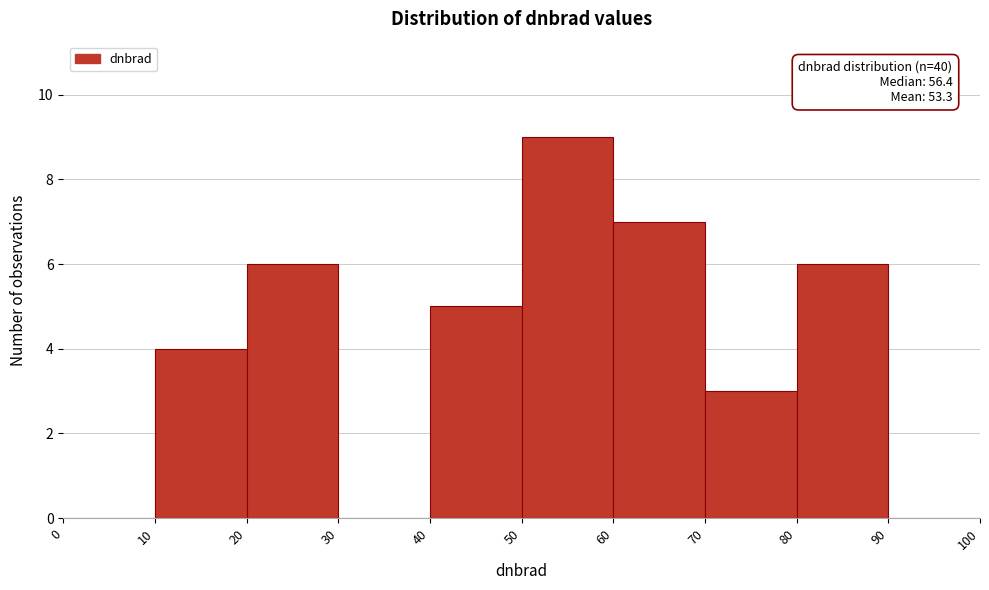

Over which range of the x-axis is the bar tallest?

50 to 60